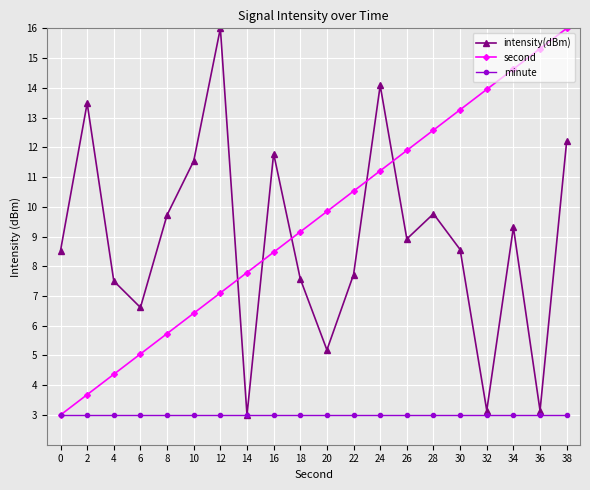

Is this an area chart (filled region under the line)?

No